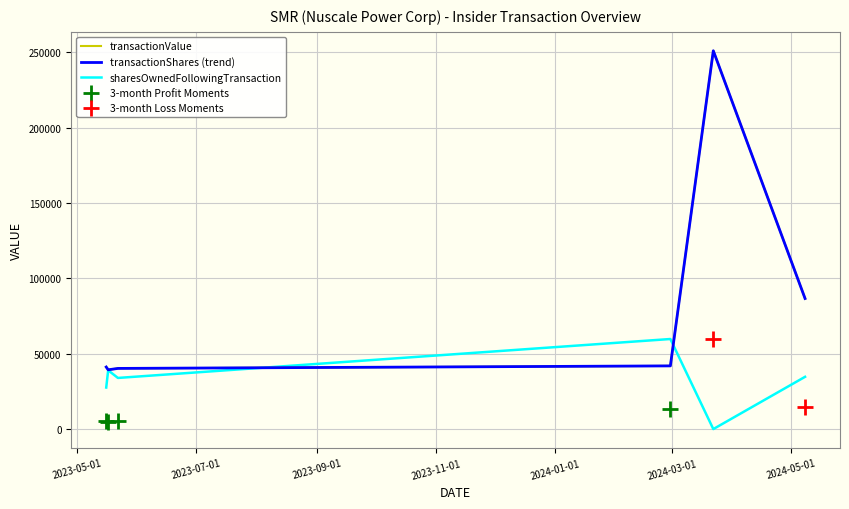

What is the total value across all series at 2024-02-29?

143622